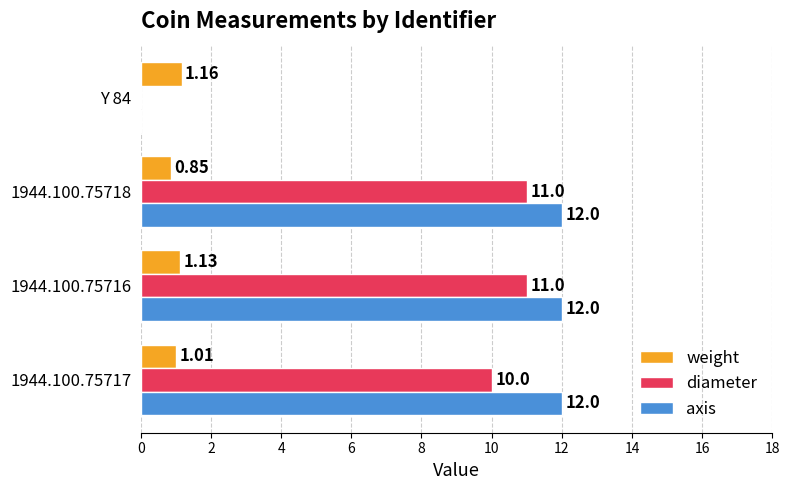

What is the sum of the diameter values at 1944.100.75718 and 1944.100.75717?

21.0